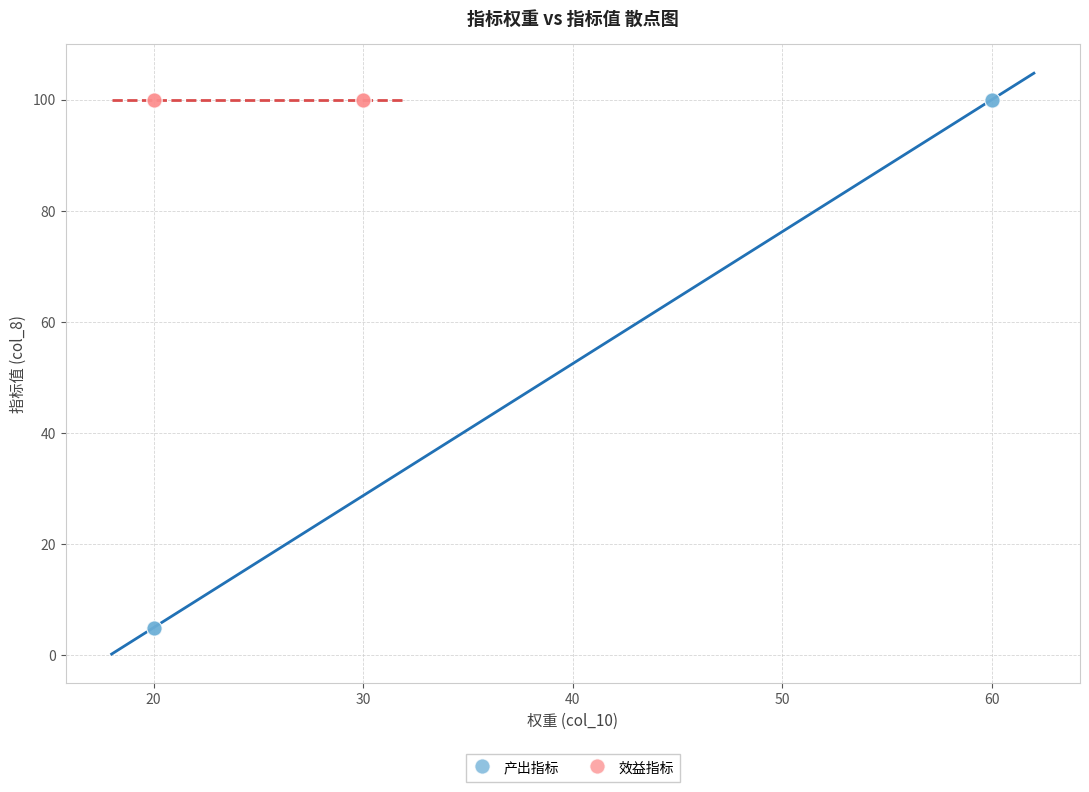

Which series contains the lowest Y value?

产出指标